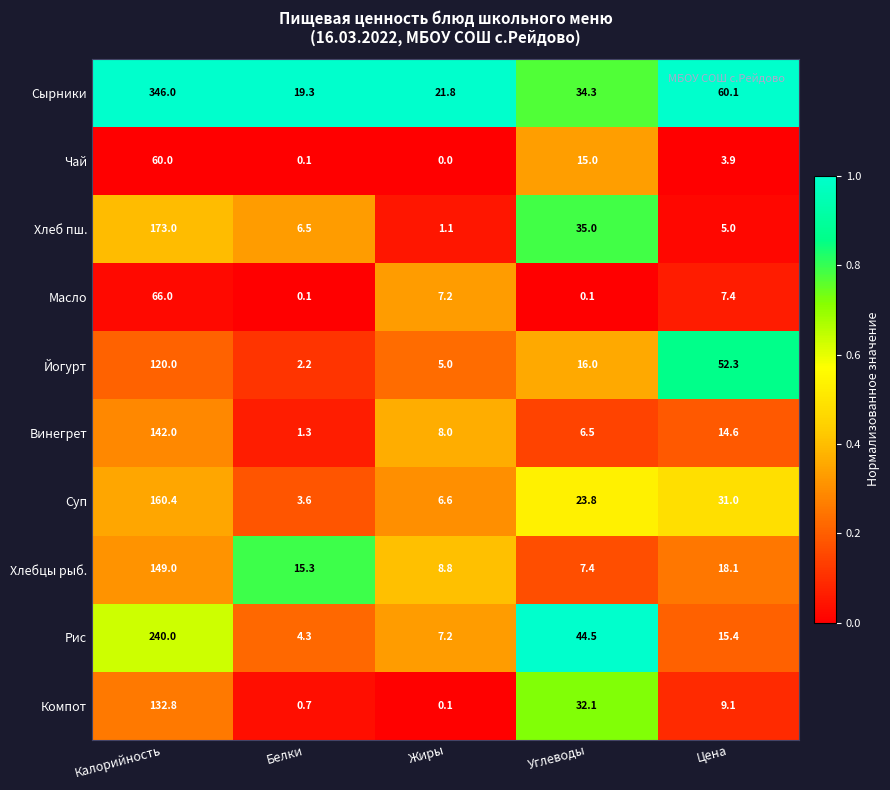

Which category has the lowest value across all series?

Жиры